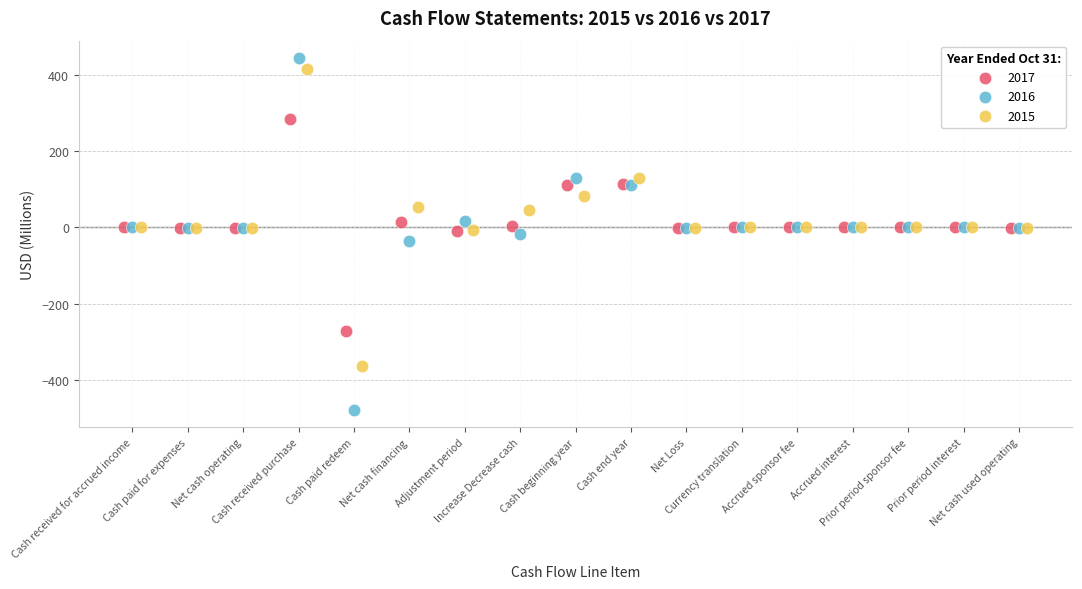

Which series contains the lowest Y value?

2016